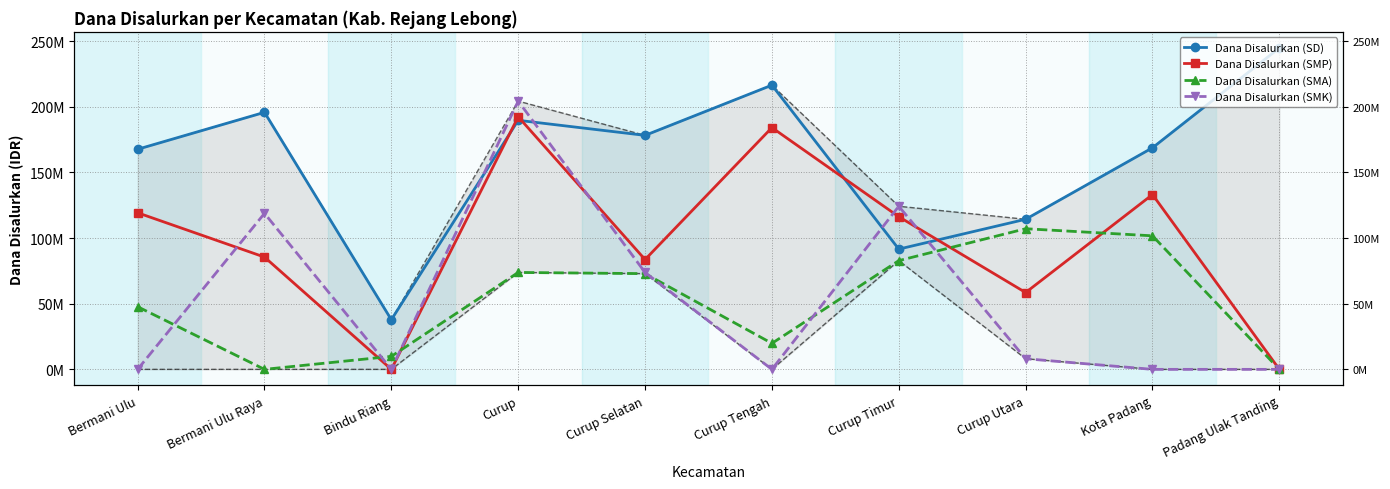

Which series has the largest total across all categories?

Dana Disalurkan (SD)